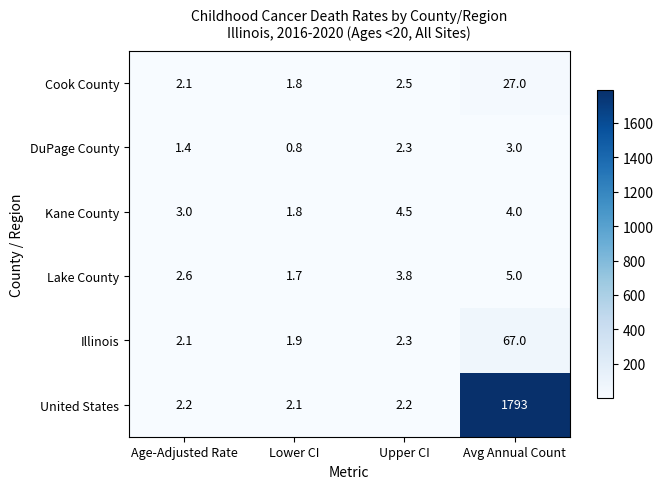

At which category is the sum across all series the highest?

Avg Annual Count